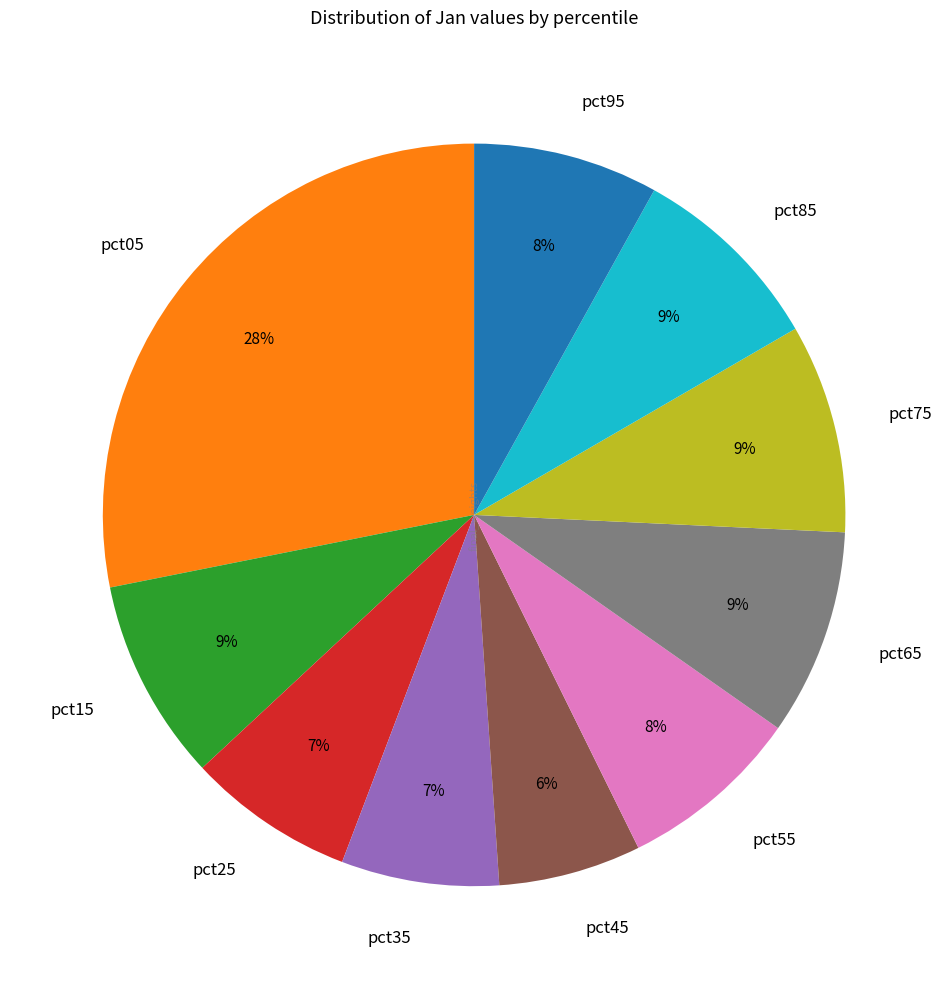

Is there a majority slice in this chart?

No